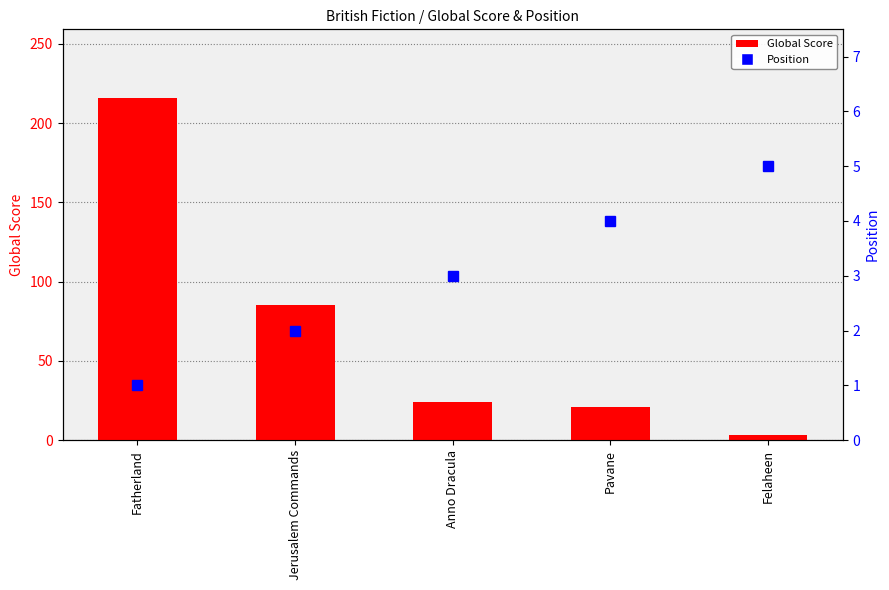

How many data points in Global Score are less than 24?

2